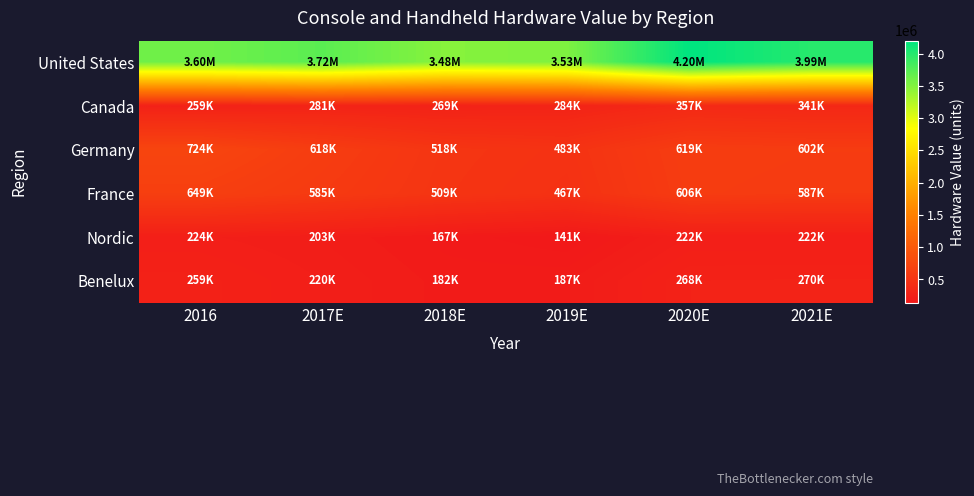

Reading right to left, list all the values displayed in this chart.

United States: 2021E=3990000	2020E=4202080	2019E=3526290	2018E=3480390	2017E=3717000	2016=3602310
Canada: 2021E=340930	2020E=357260	2019E=283770	2018E=268720	2017E=280750	2016=259010
Germany: 2021E=602310	2020E=618650	2019E=483050	2018E=518280	2017E=617950	2016=723680
France: 2021E=586620	2020E=606440	2019E=466540	2018E=508840	2017E=584570	2016=648590
Nordic: 2021E=222070	2020E=221750	2019E=141200	2018E=166900	2017E=203010	2016=224040
Benelux: 2021E=270270	2020E=268070	2019E=186860	2018E=182370	2017E=219880	2016=259360